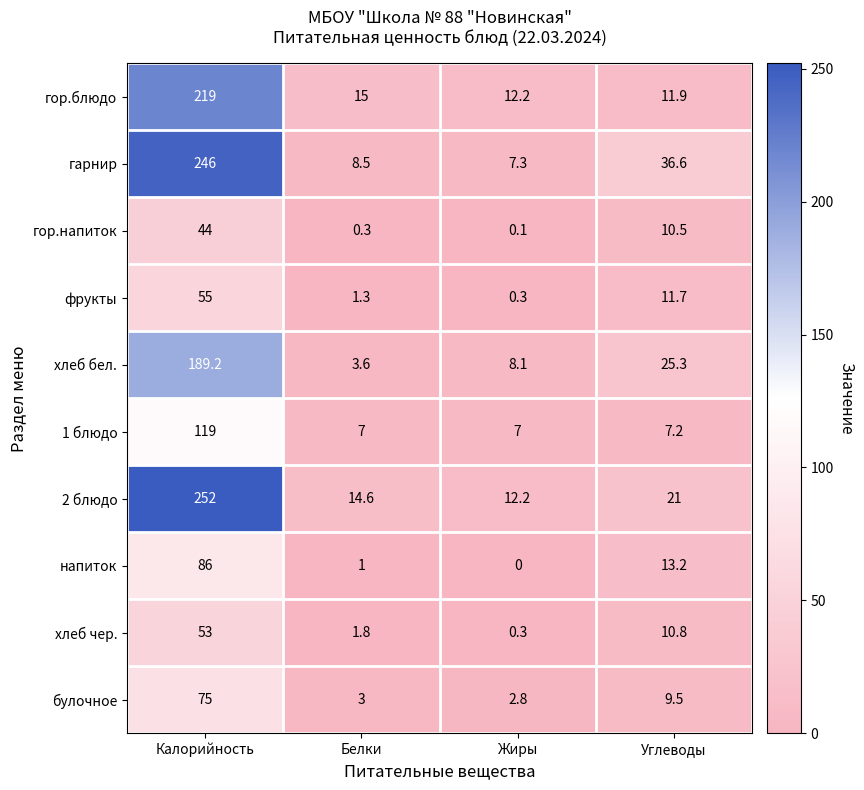

What is the minimum value for гор.блюдо?

11.9